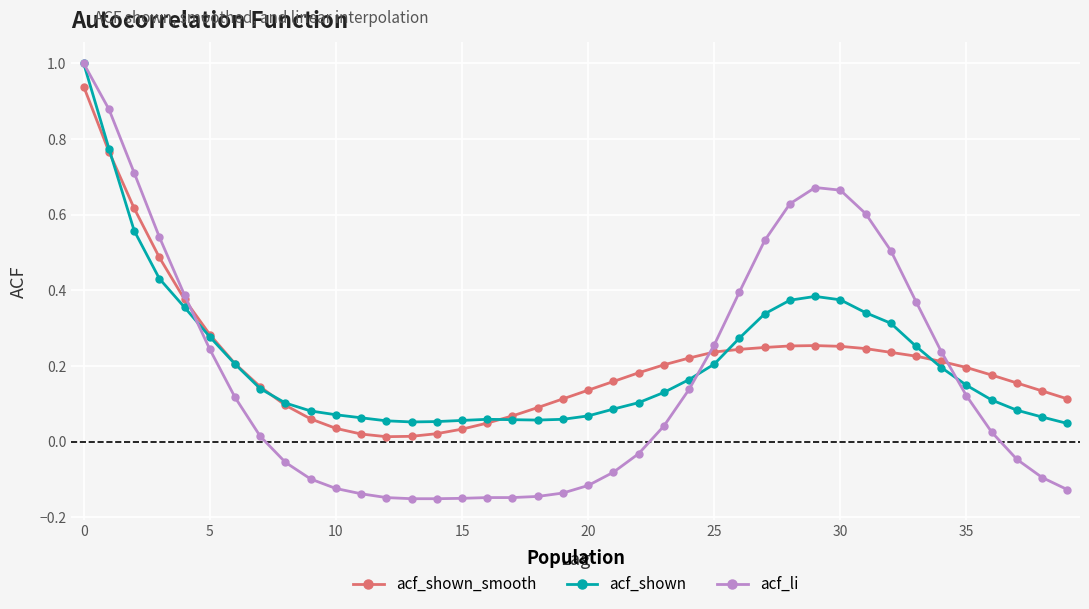

At how many categories does at least one series exceed 0?

40